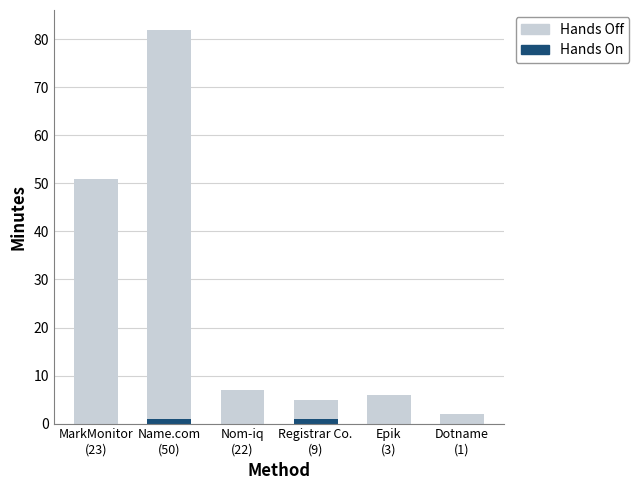

List the series in order of their overall mean, lowest first.

Hands On, Hands Off